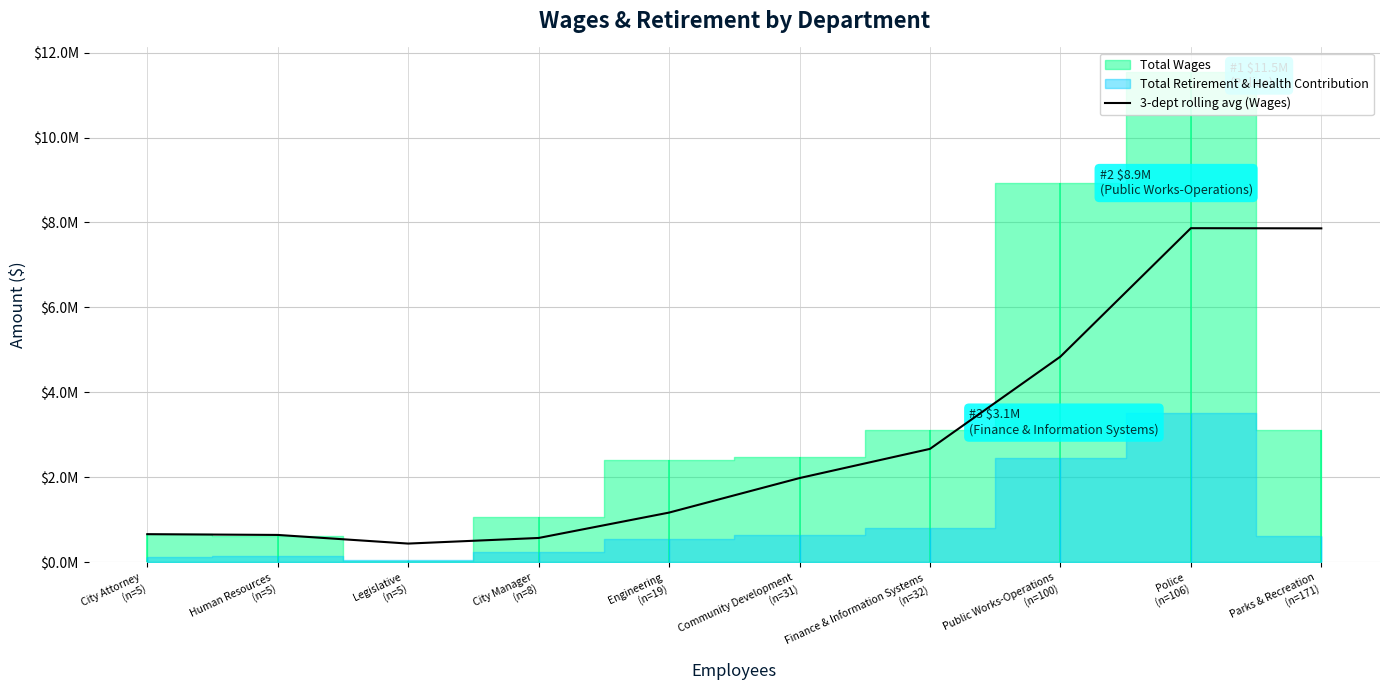

At which category does the chart reach its peak across all series?

Police
(n=106)